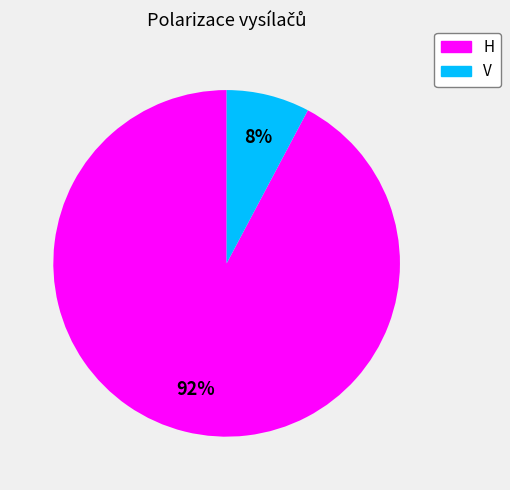

What percentage is the H slice, to the nearest percent?

92%